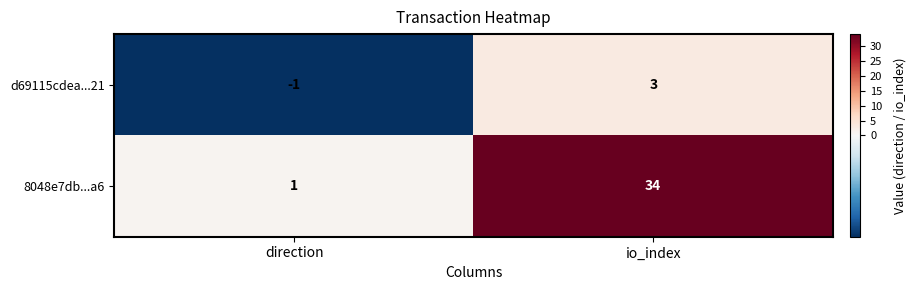

At which category is the sum across all series the highest?

io_index